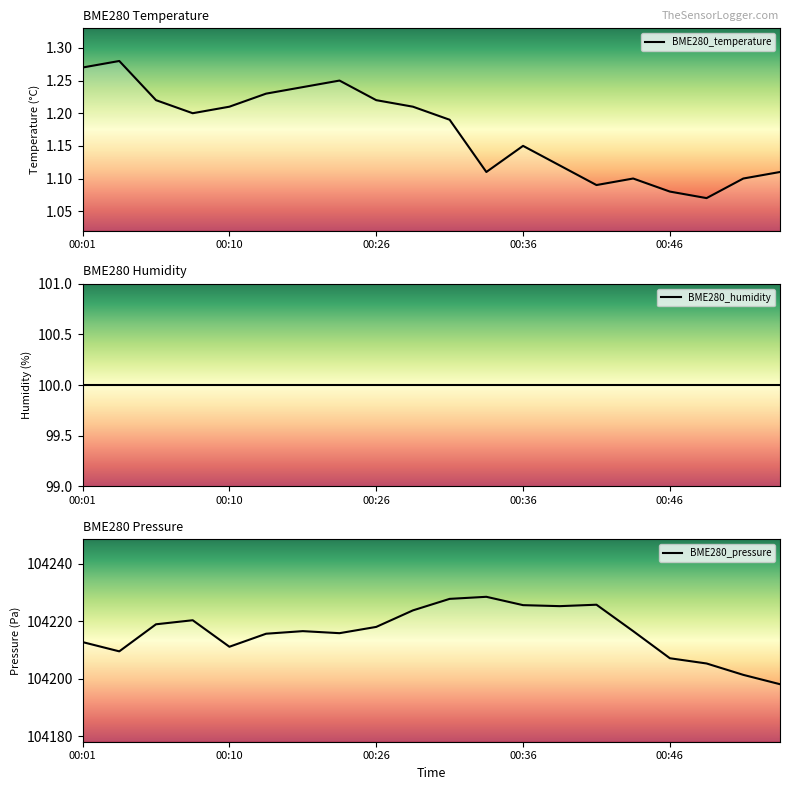

What is the difference between the highest and lowest values at 00:18?

104215.3